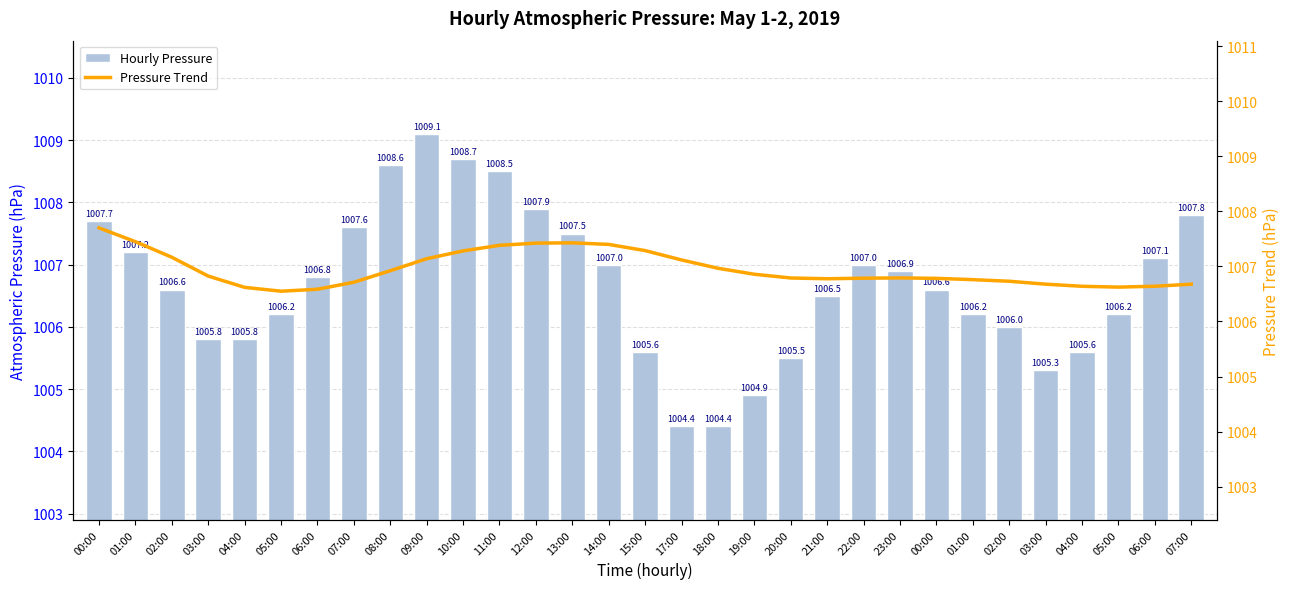

What is the value of the Hourly Pressure bar at the 7th from the left?

1006.8